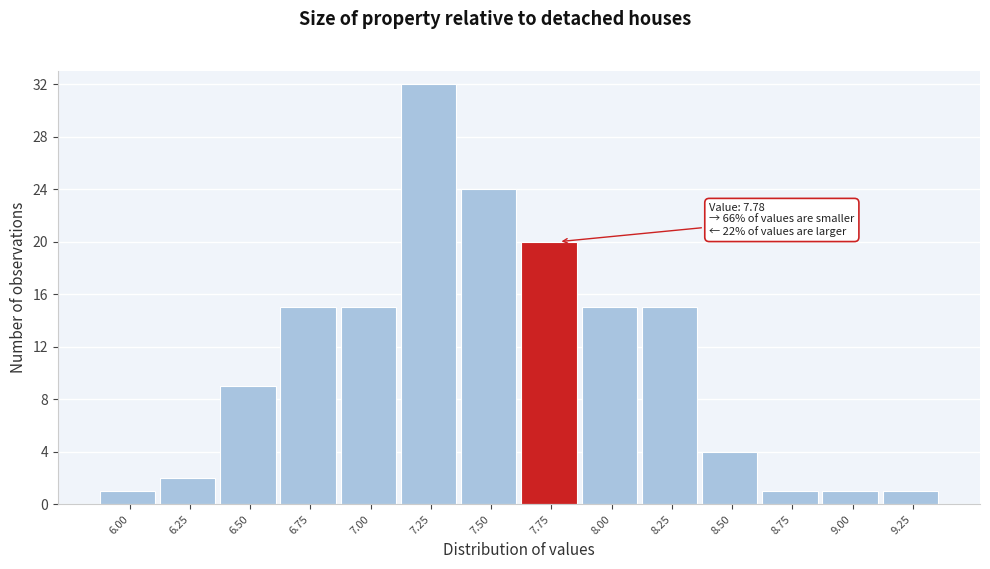

Reading left to right, list all the values displayed in this chart.

6.00=1	6.25=2	6.50=9	6.75=15	7.00=15	7.25=32	7.50=24	7.75=20	8.00=15	8.25=15	8.50=4	8.75=1	9.00=1	9.25=1